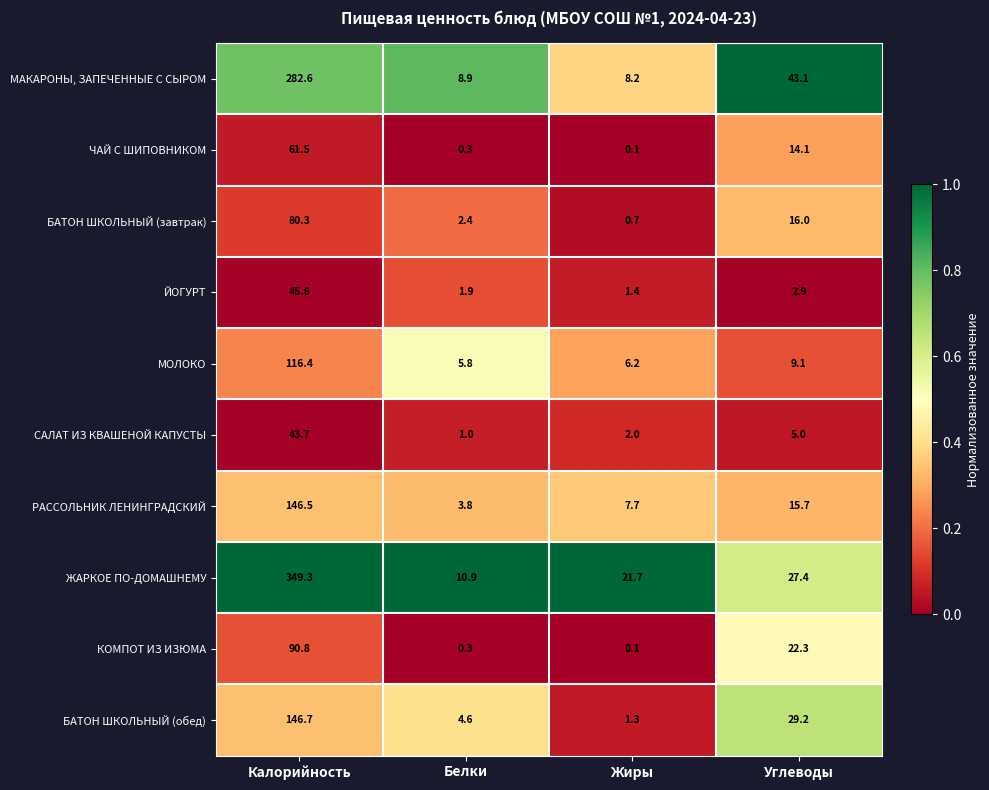

What is the sum of the БАТОН ШКОЛЬНЫЙ (обед) values at Калорийность and Жиры?

148.0